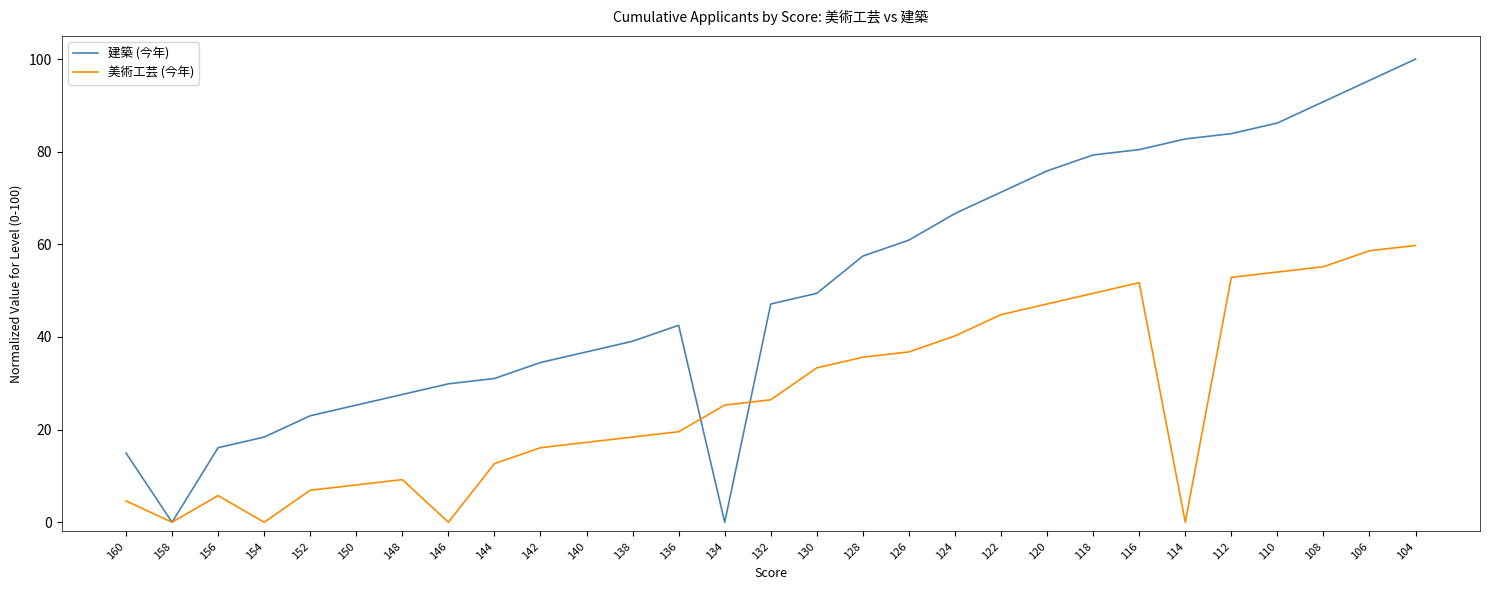

At how many categories does at least one series exceed 42?

16